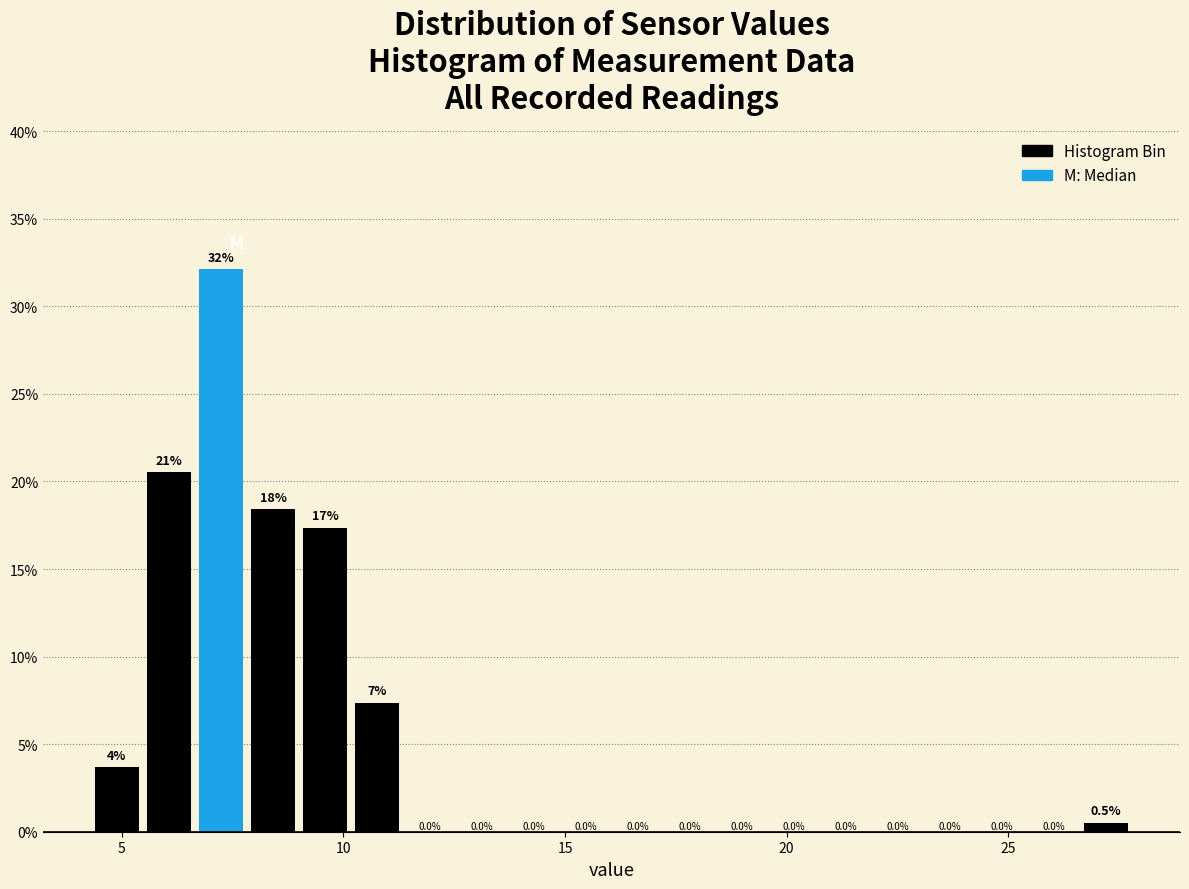

Read against the x-axis, roughly where is the centre of the tallest bar?

7.0